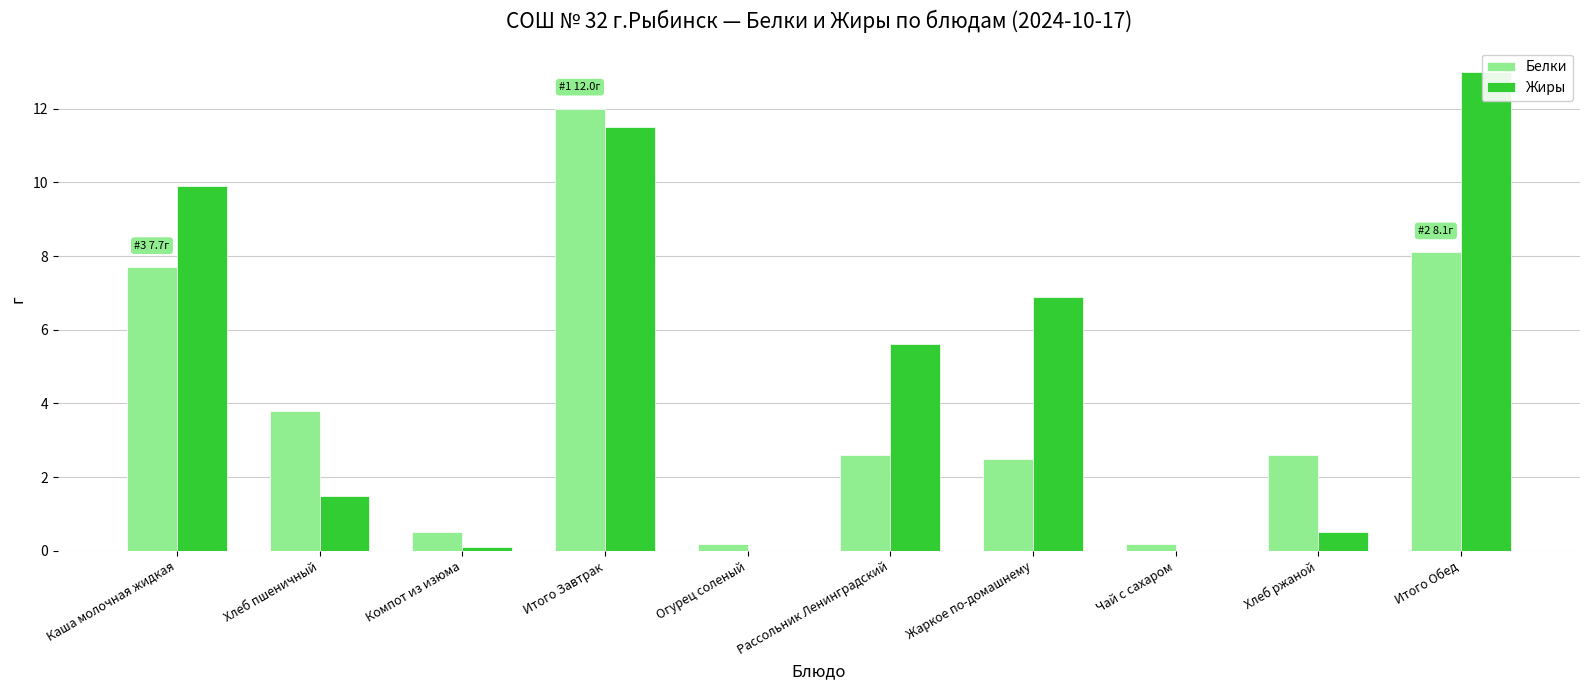

What is the label of the 5th bar from the right?

Рассольник Ленинградский